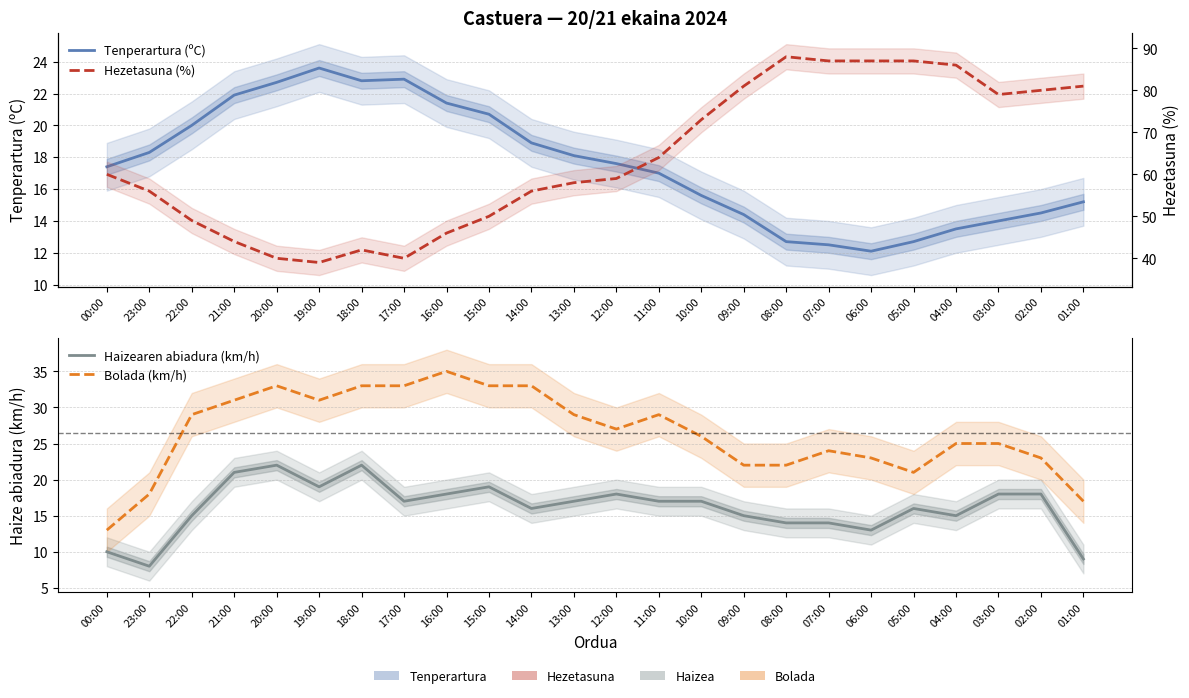

The value of Bolada (km/h) at 17:00 is 18.2. True or false?

False